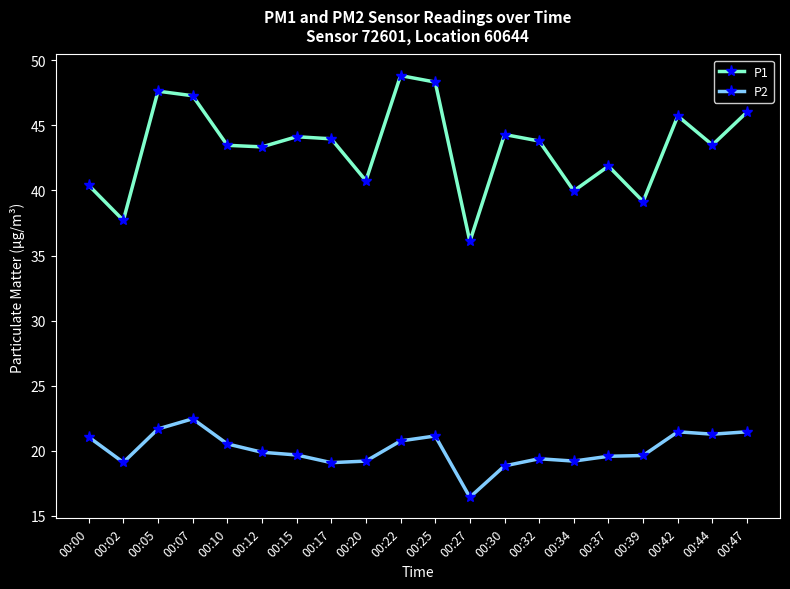

What are all the series names shown in the legend?

P1, P2